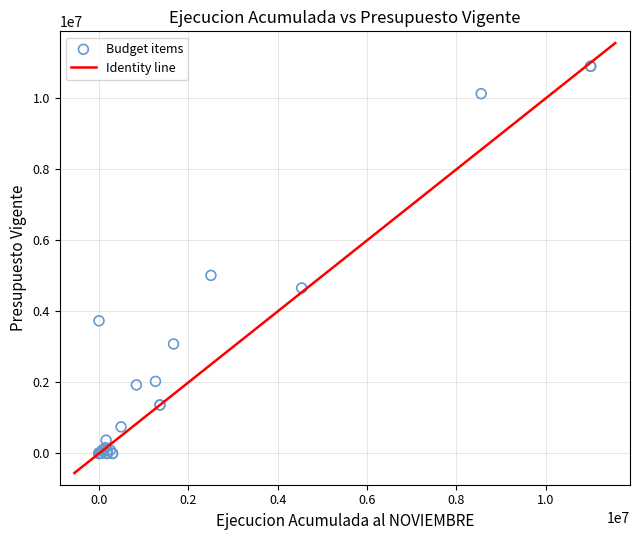

What Y value in the scatter plot is closest to 5452031?

5014559